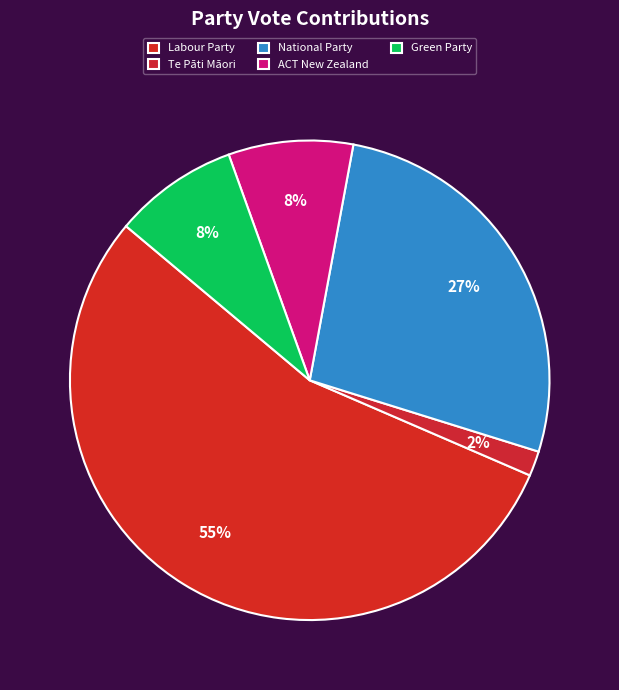

To the nearest percent, what percentage of the pie is Labour Party?

55%